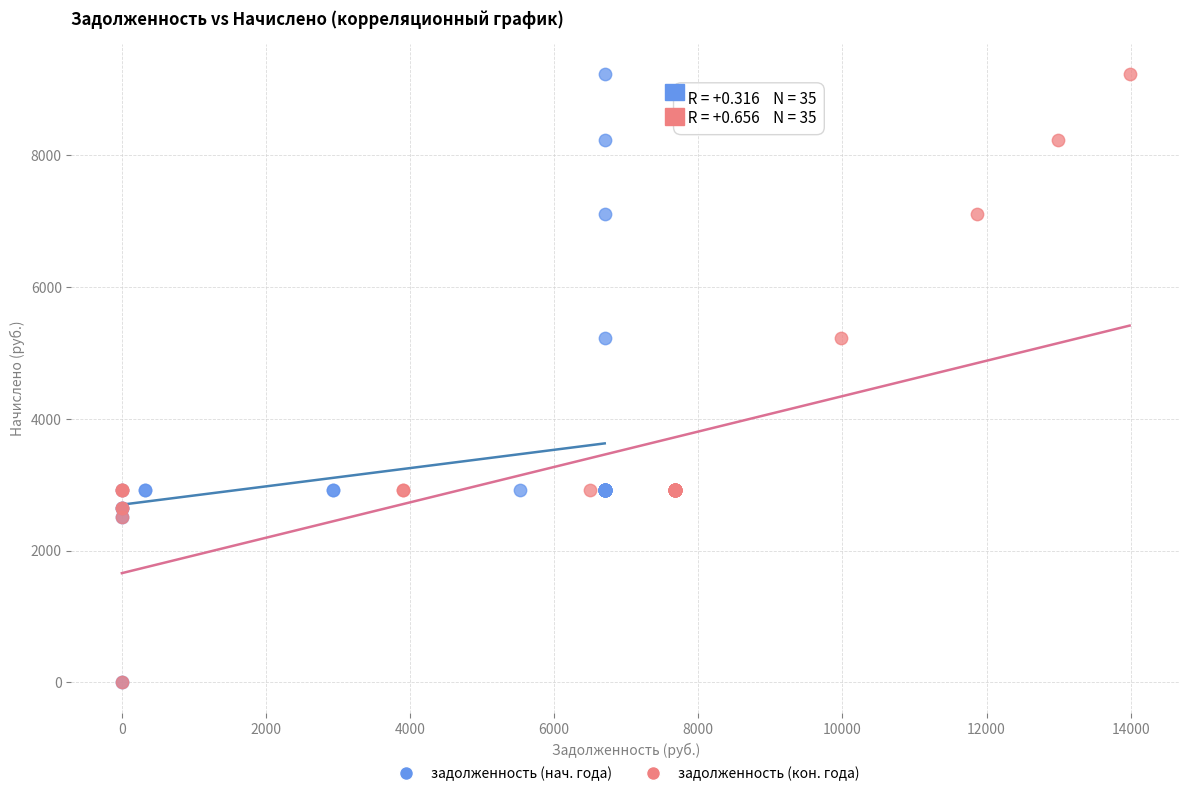

What are all the series names shown in the legend?

задолженность (нач. года), задолженность (кон. года)